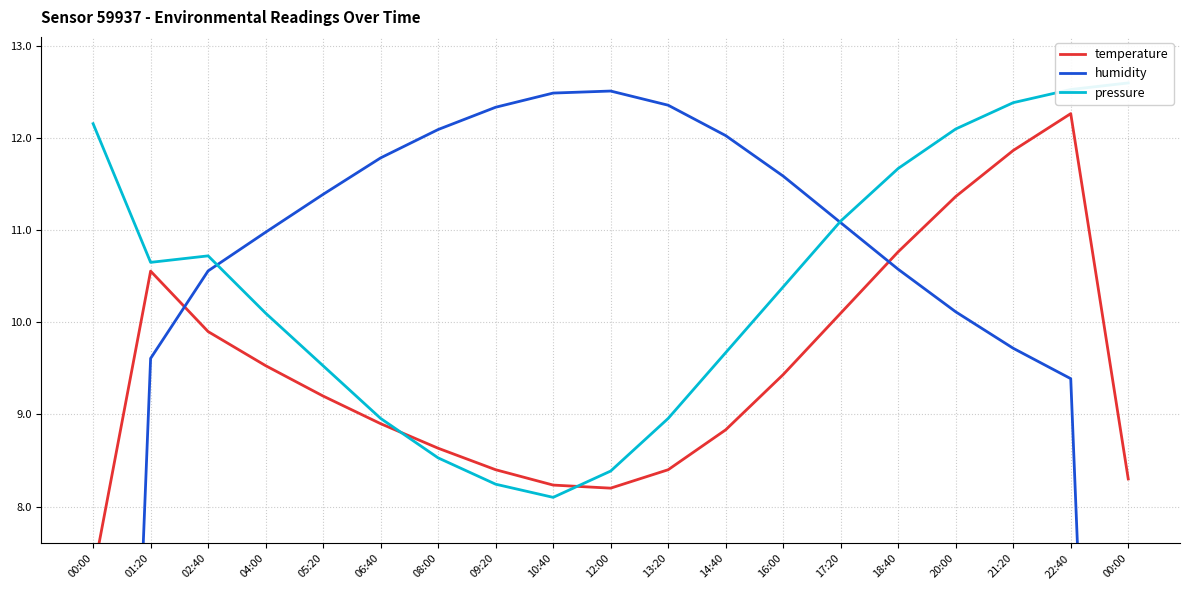

How many interior local valleys does the temperature series have?

1